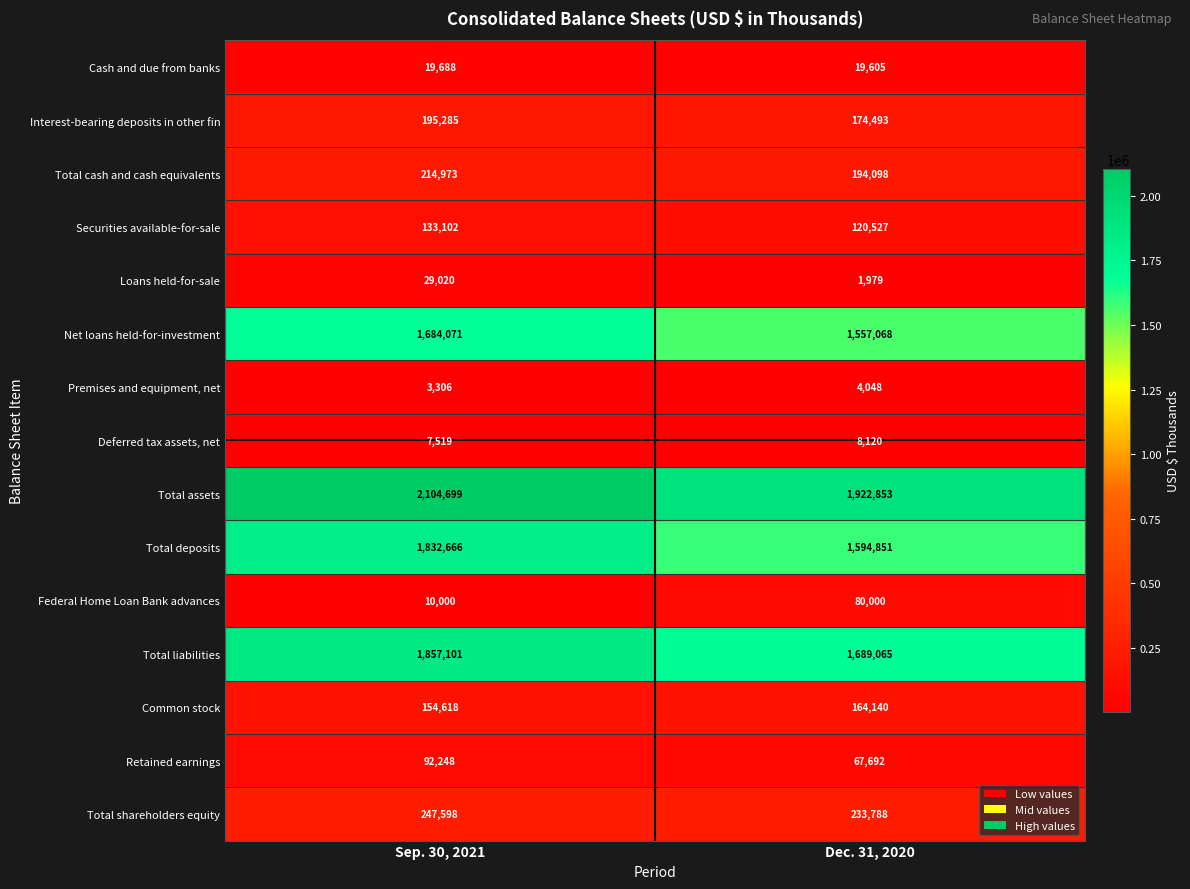

Read the Federal Home Loan Bank advances value at Dec. 31, 2020, to the nearest 10.

80000